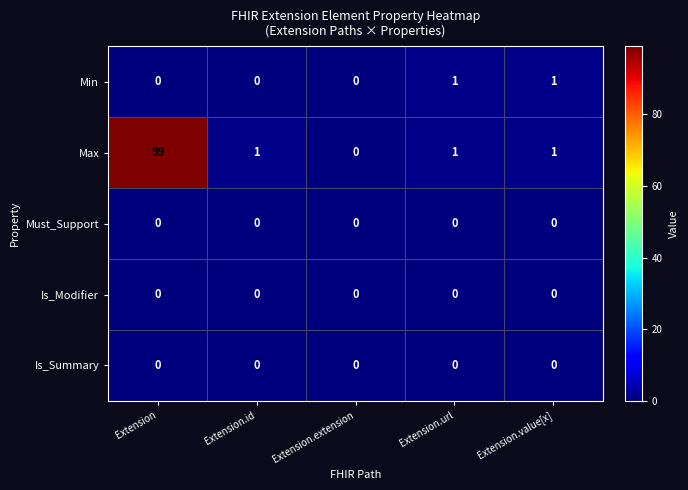

Which label corresponds to the largest value in the chart?

Extension